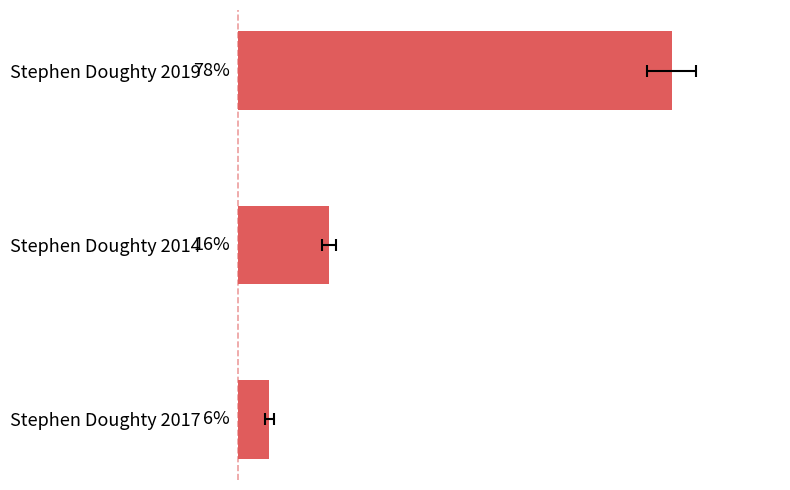

What is the greatest value displayed?

78.0